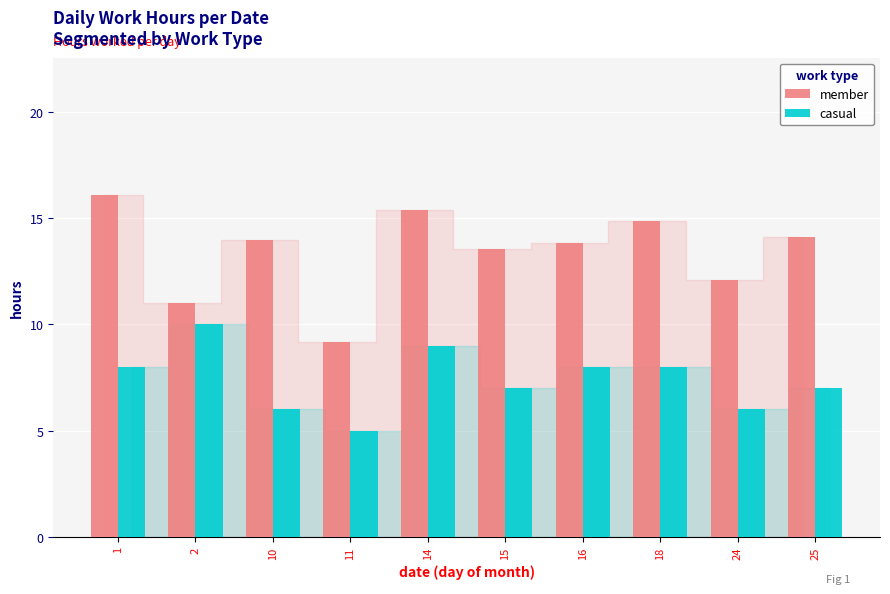

Are the bars grouped side by side (vs. stacked)?

Yes